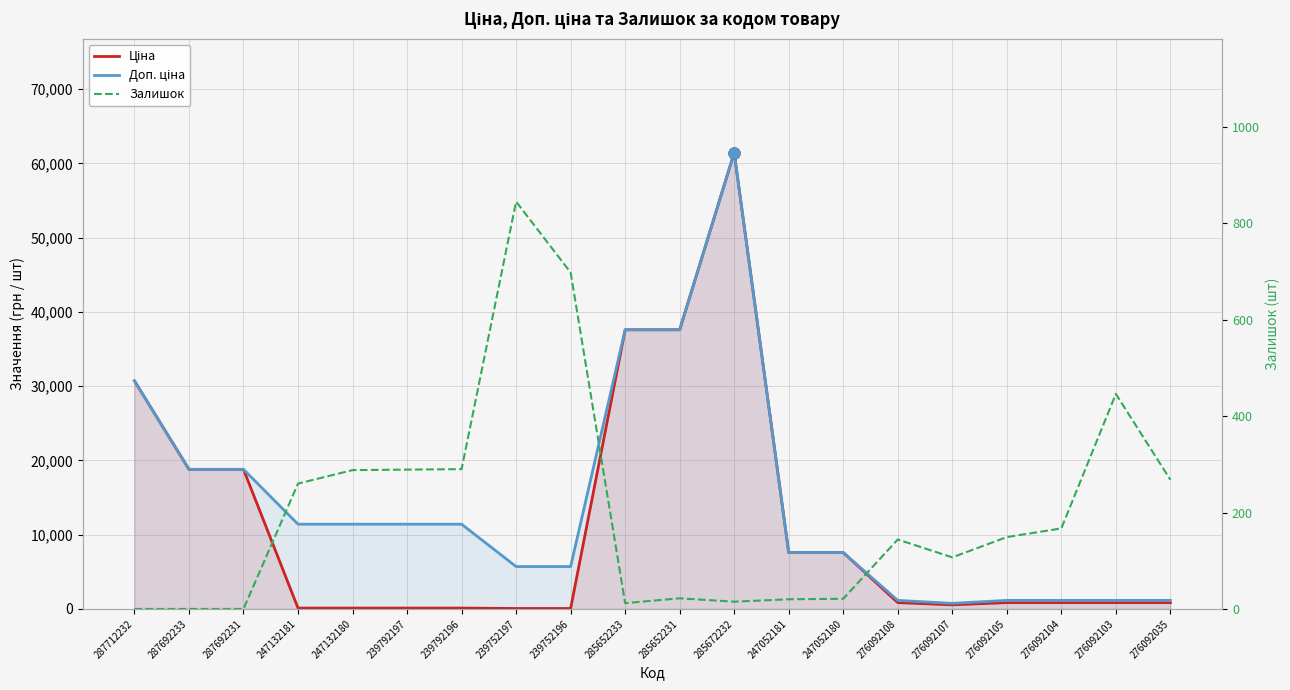

True or false: Доп. ціна and Ціна cross at least once.

False